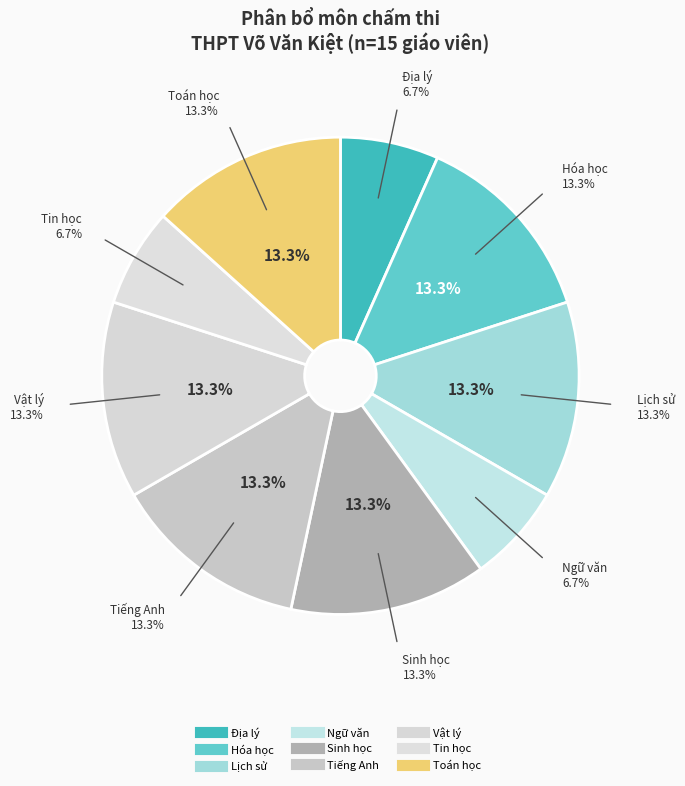

Which category has the smallest portion of the pie?

Địa lý